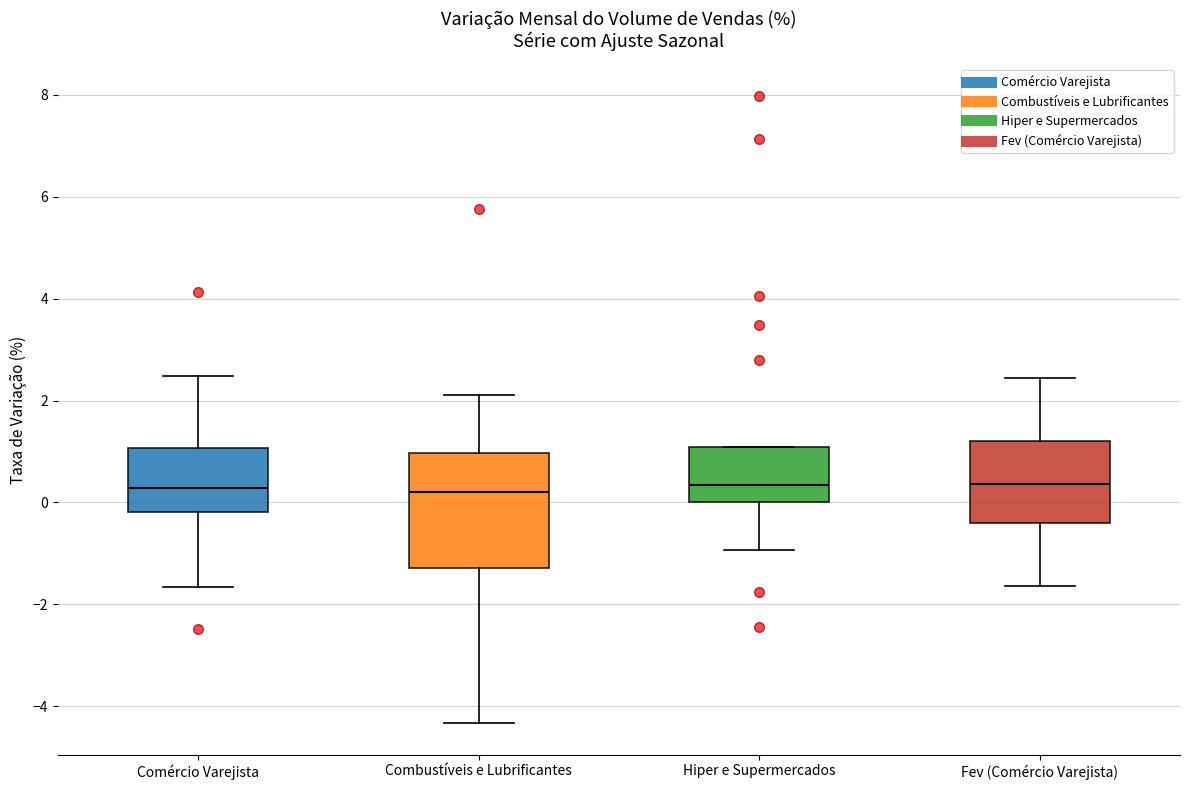

Where does the lower whisker of the box for Fev (Comércio Varejista) end on the y-axis? The values are not printed on the chart, so give them approximately, as read against the axis.

-1.6